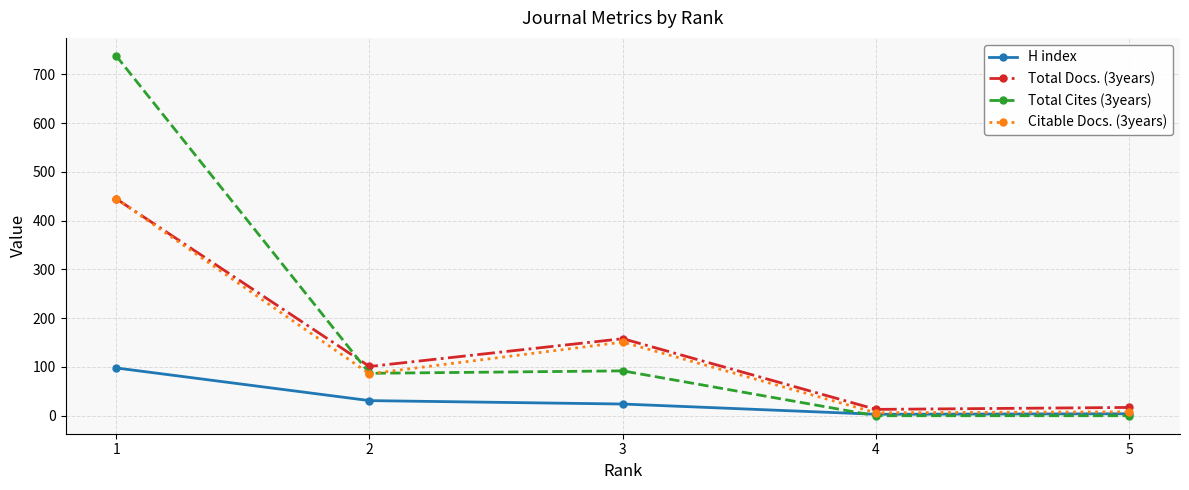

True or false: Total Docs. (3years) has more than 1 interior local peaks.

False